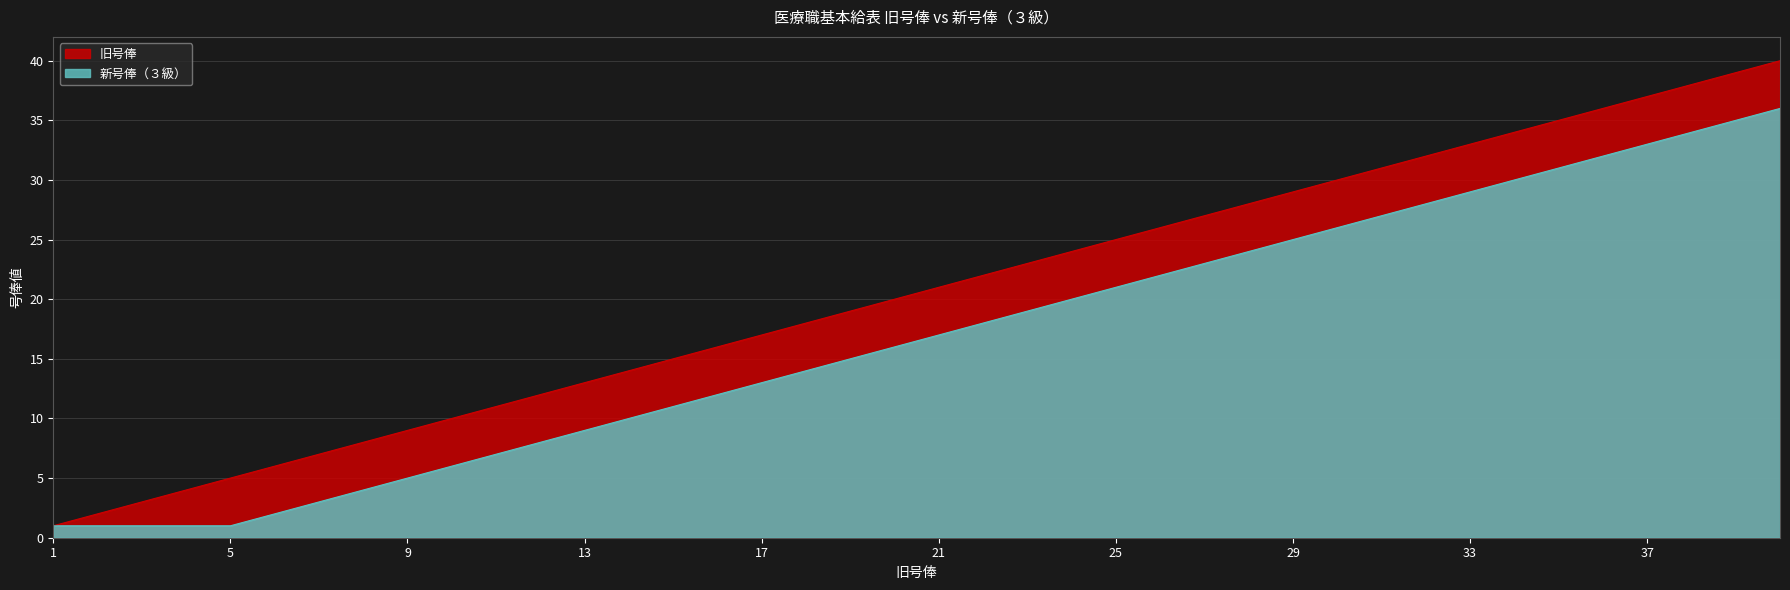

List the series in order of their overall mean, lowest first.

新号俸（３級）, 旧号俸